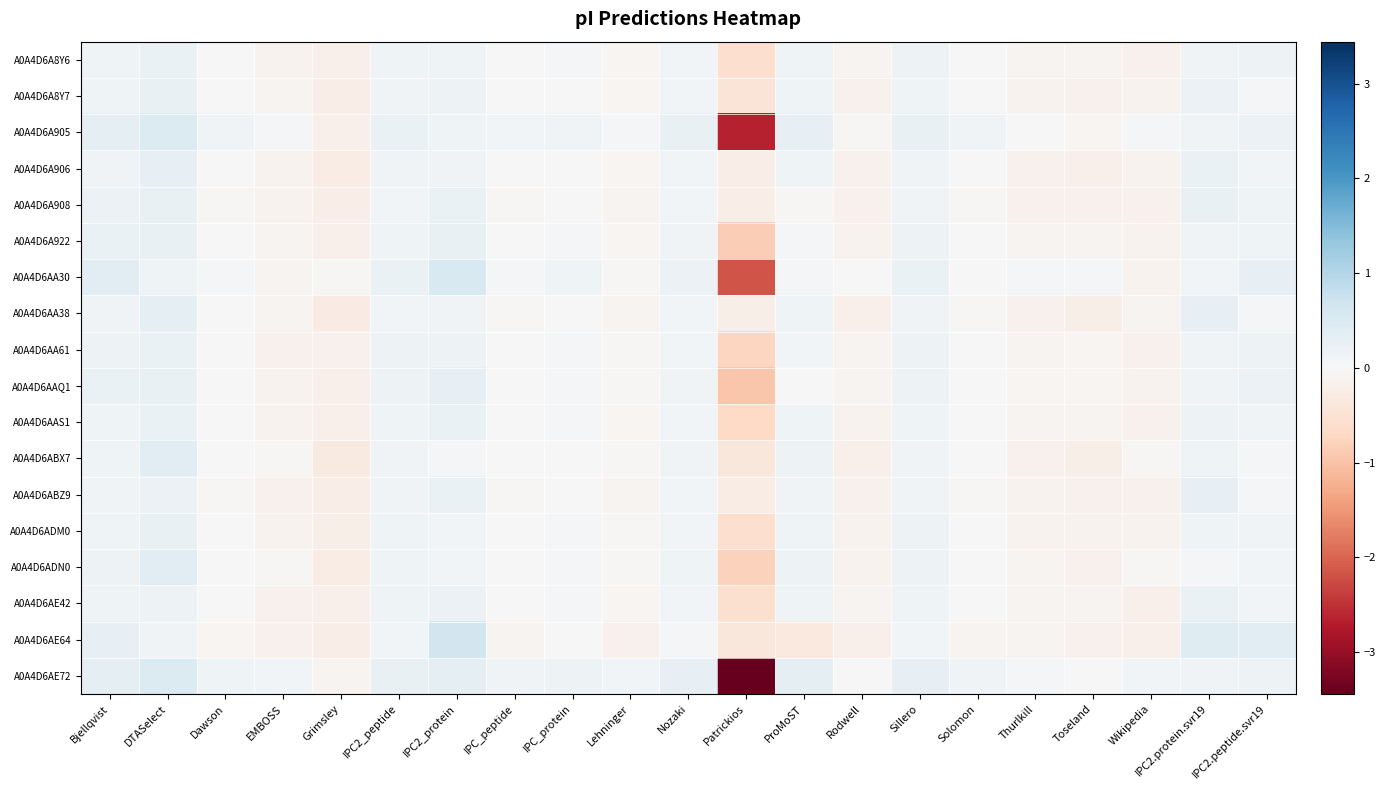

What is the minimum value shown in the chart?

-3.4